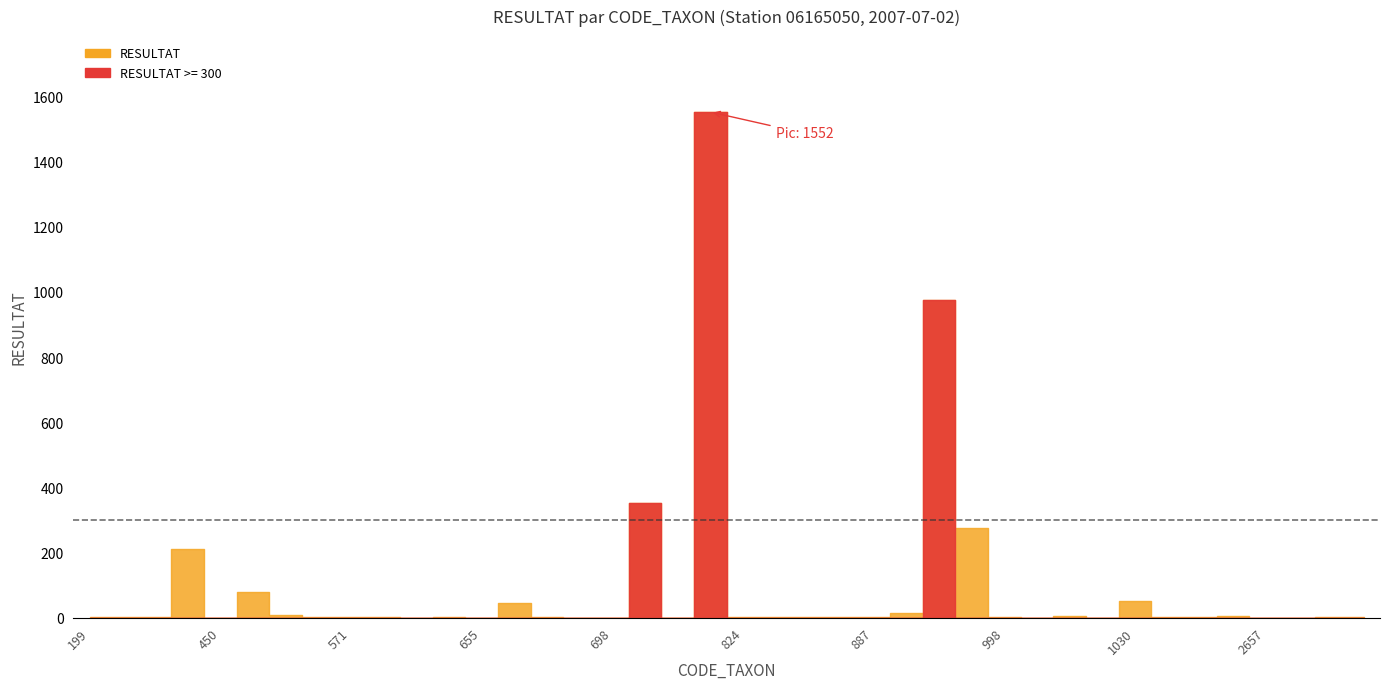

The value at 722 is 1085. True or false?

False